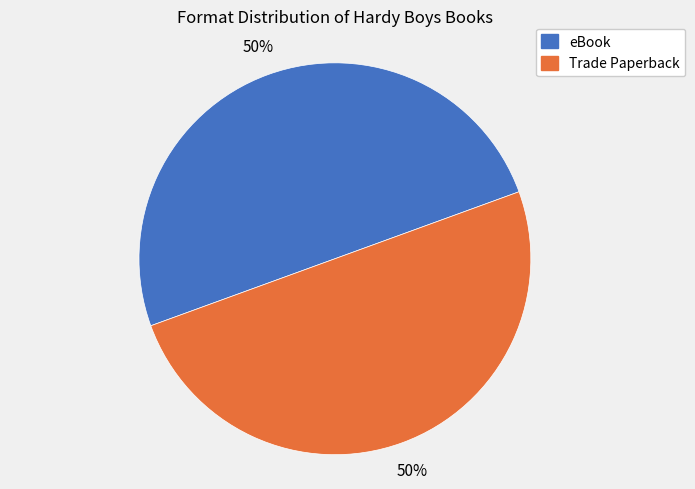

To the nearest percent, what is the average slice percentage?

50%